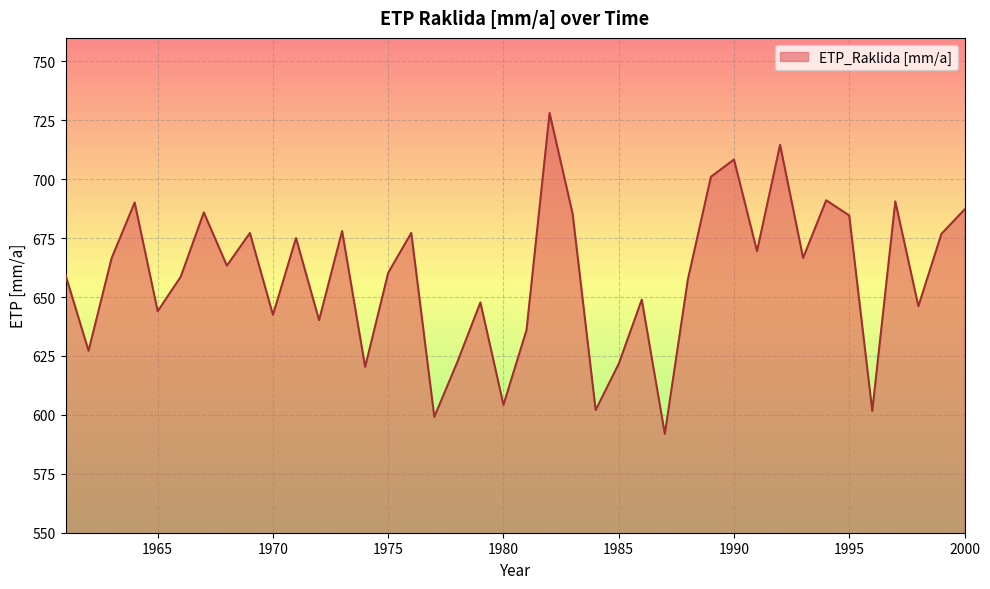

What is the difference between the maximum and minimum values?

136.2